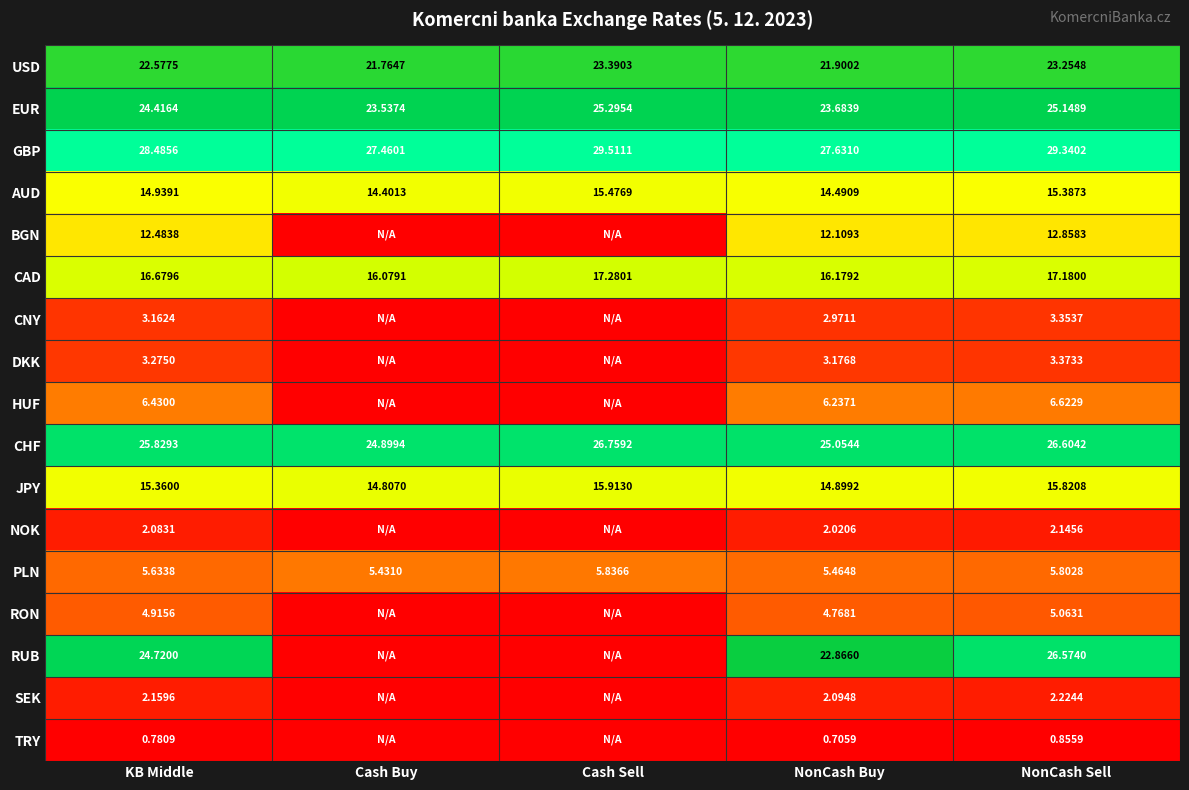

At how many categories does at least one series exceed 0?

5